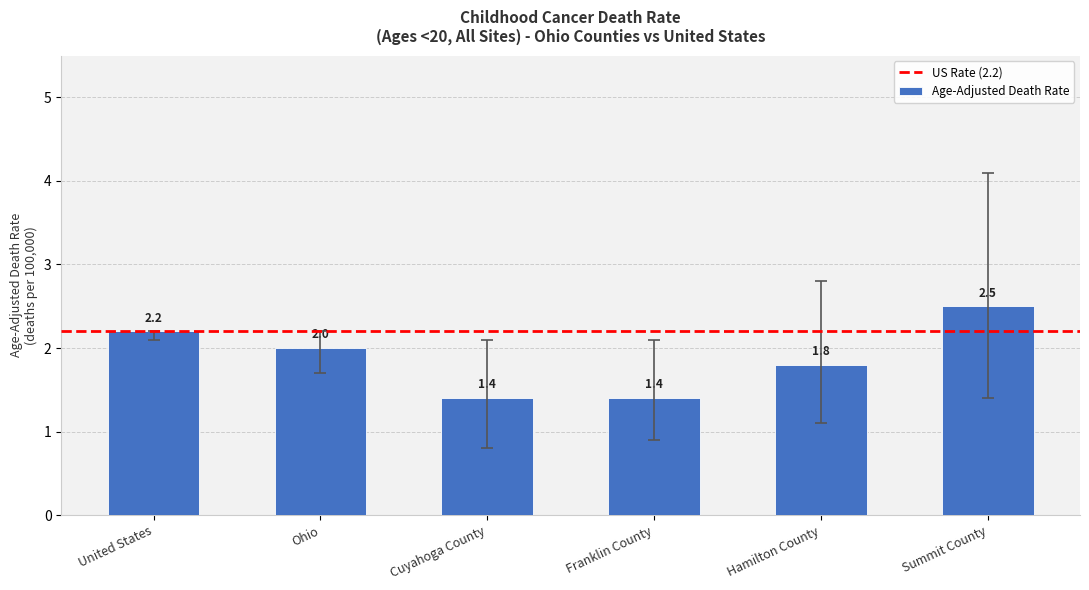

Count the number of data series in this chart.

1